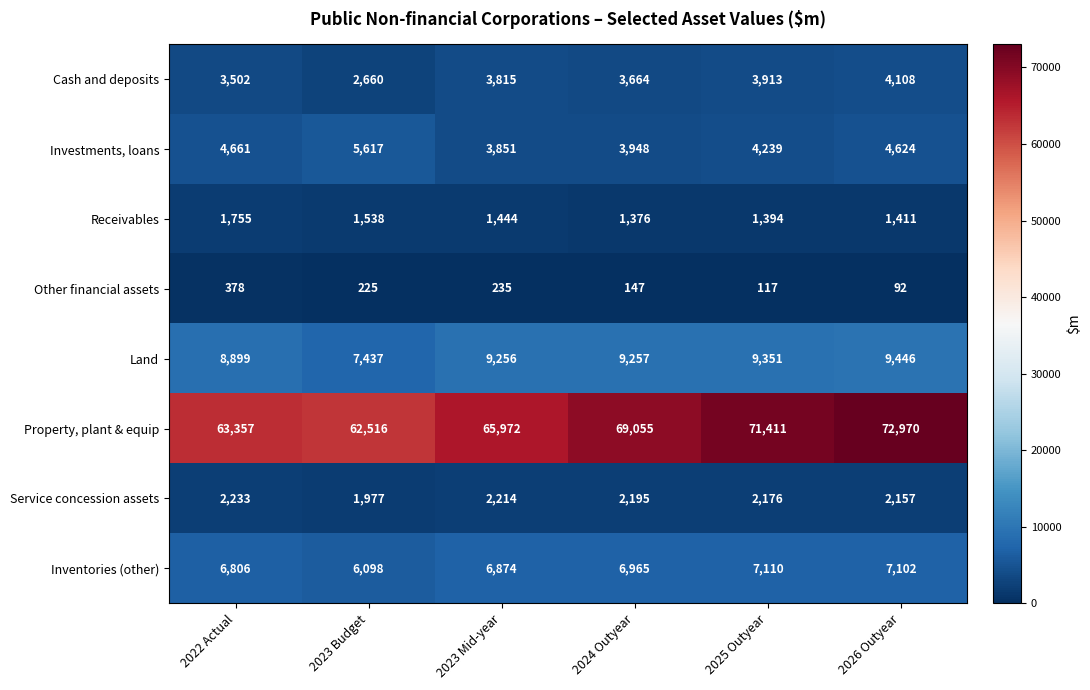

What is the difference between the highest and lowest values at 2024 Outyear?

68908